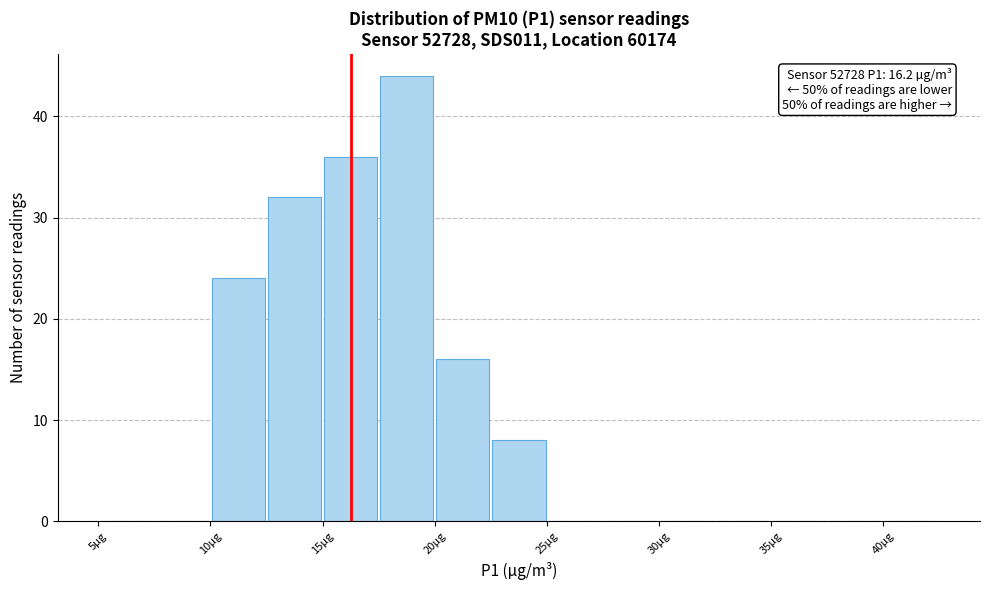

Over which range of the x-axis is the bar tallest?

17.5 to 20.0